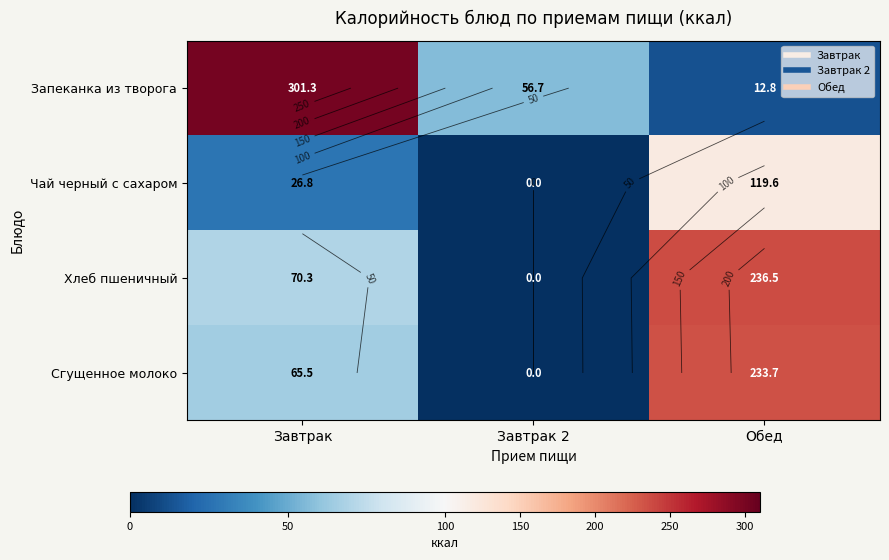

What is the maximum value shown in the chart?

301.3